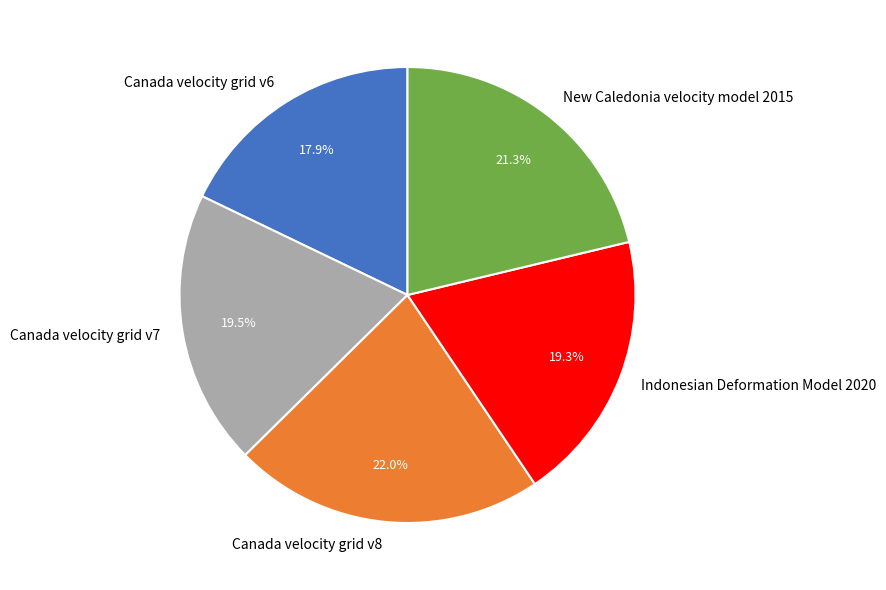

How much of the chart is everything except Canada velocity grid v8?

78.0%